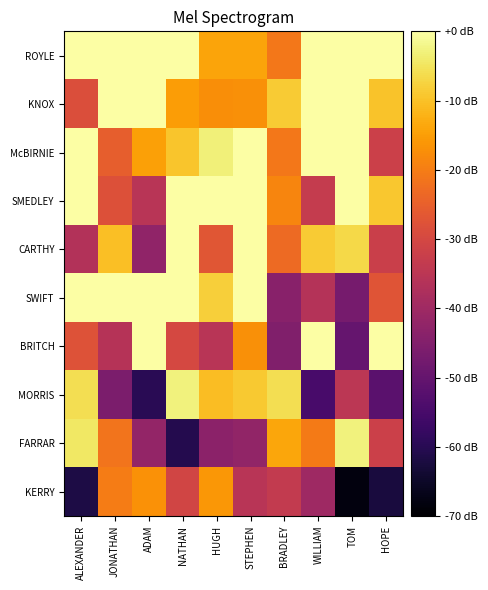

What is the difference between the highest and lowest values at HOPE?

62.4